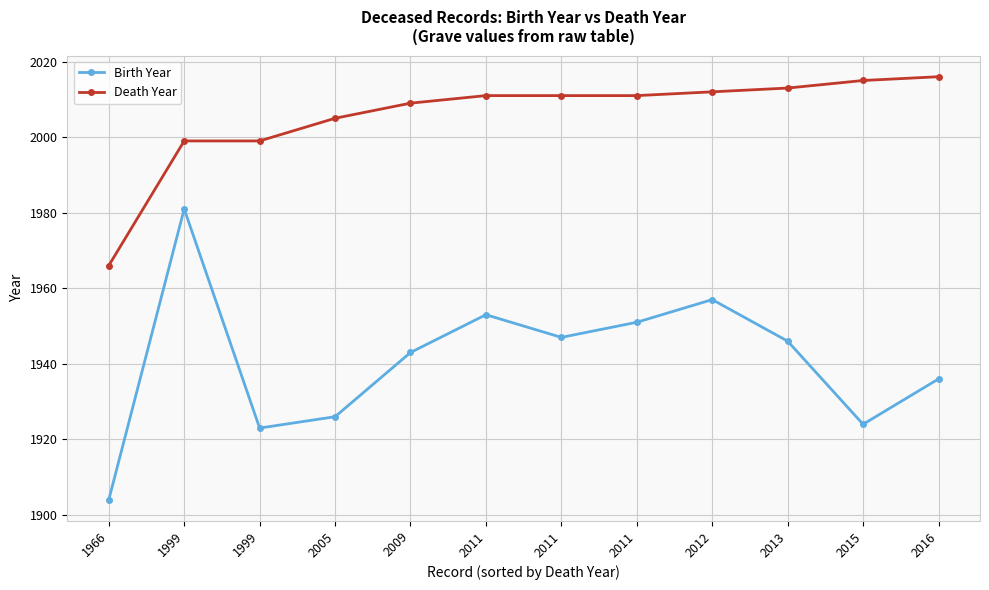

True or false: Birth Year has more than 2 interior local peaks.

True